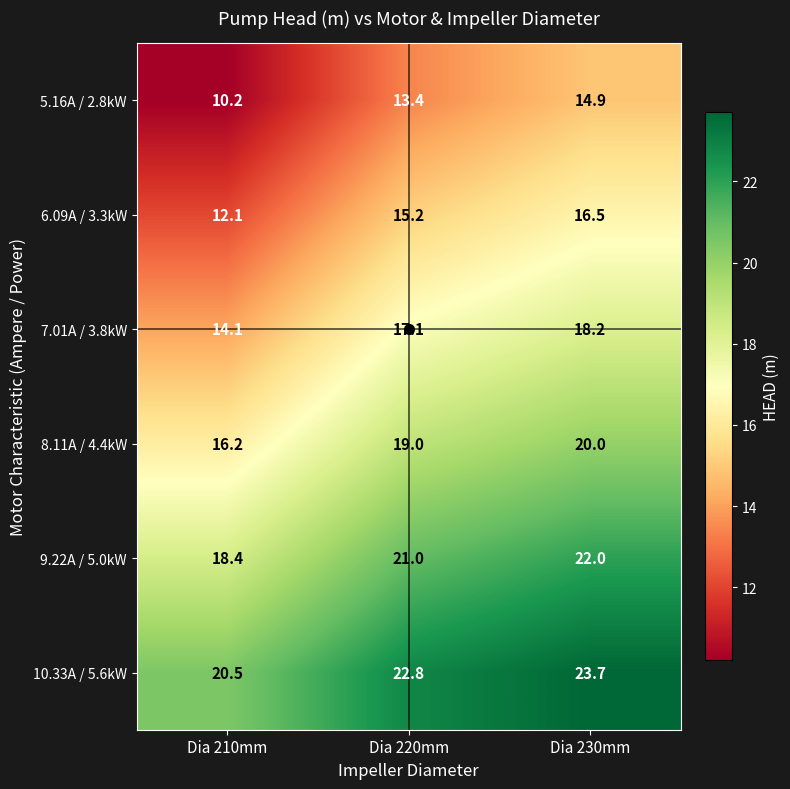

What is the maximum value shown in the chart?

23.7